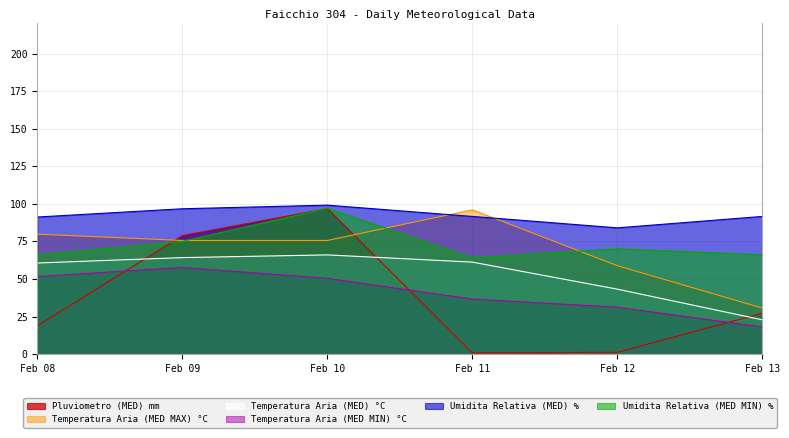

What is the maximum value for Umidita Relativa (MED) %?

99.1